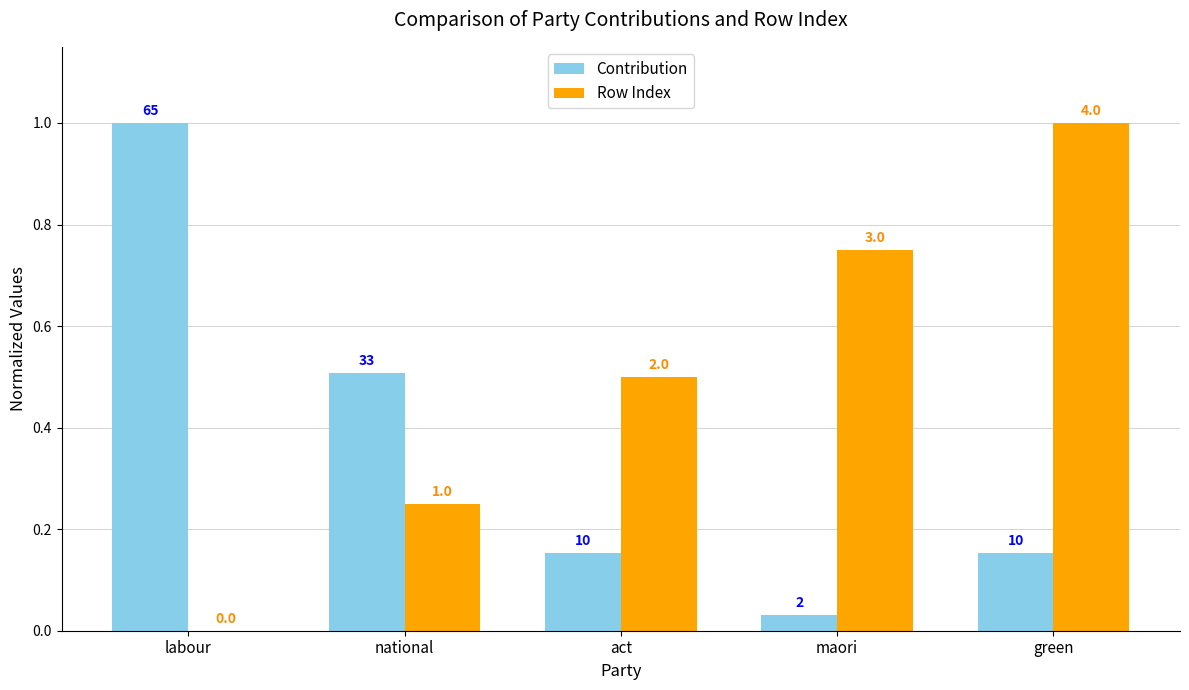

Are the bars horizontal?

No